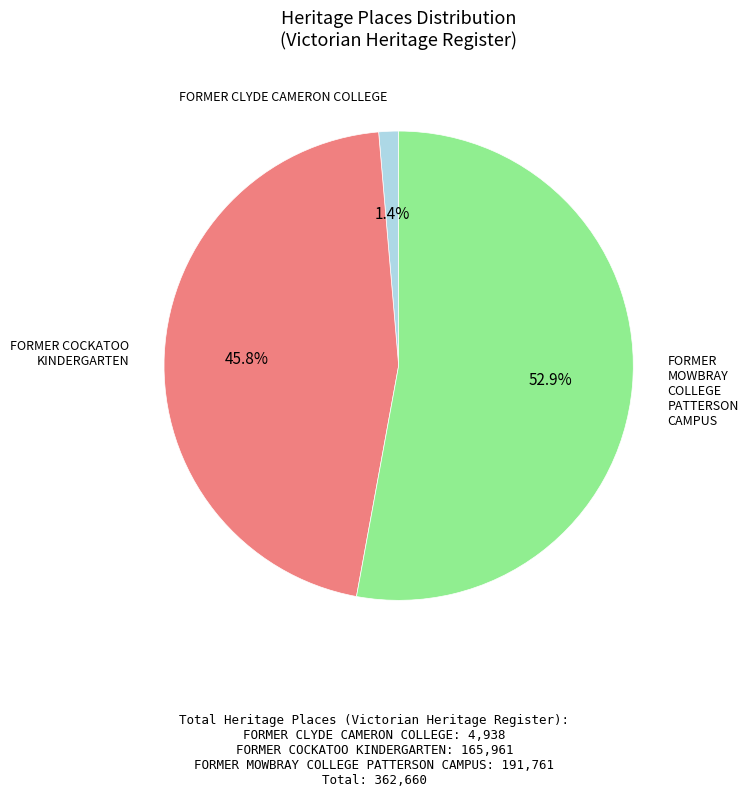

To the nearest percent, what percentage of the pie is FORMER CLYDE CAMERON COLLEGE?

1%